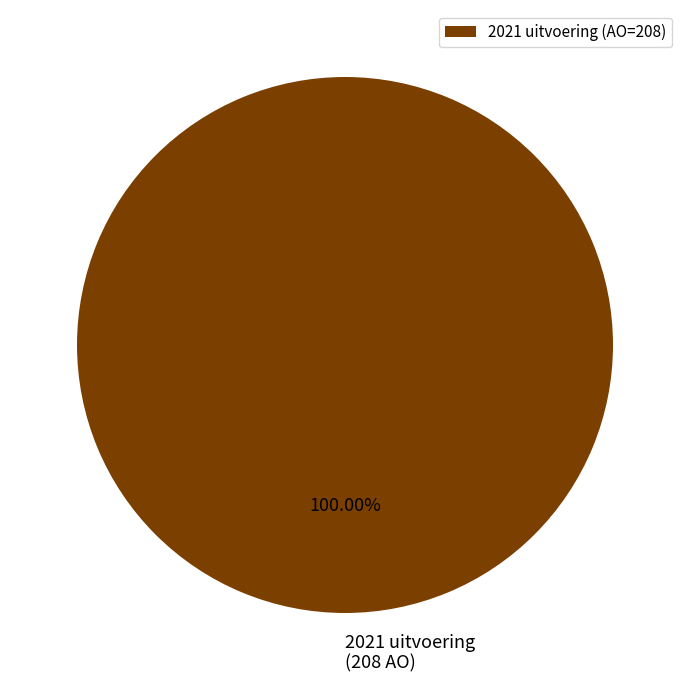

Is there a majority slice in this chart?

Yes